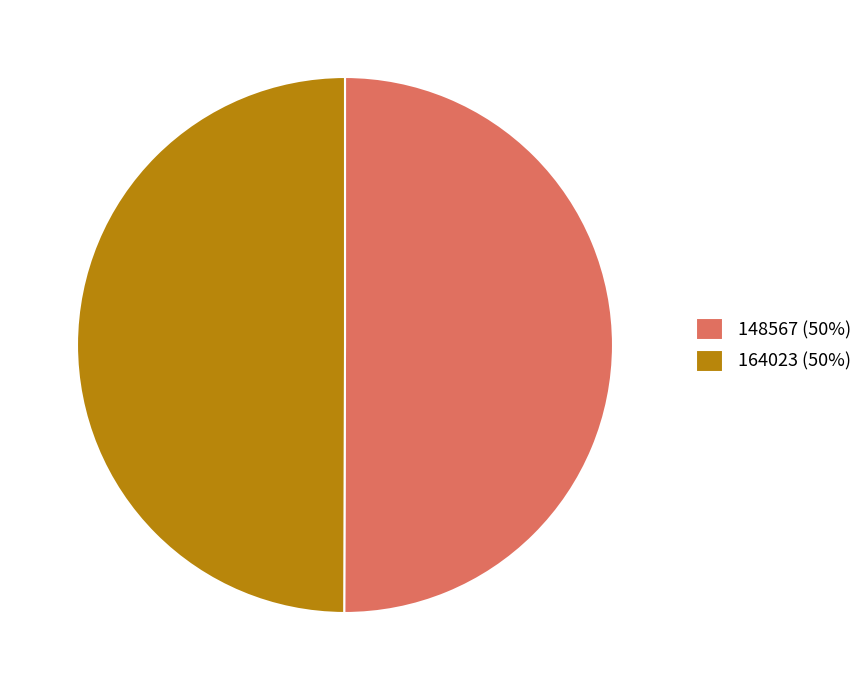

Combined, do 164023 (50%) and 148567 (50%) account for over 50%?

Yes